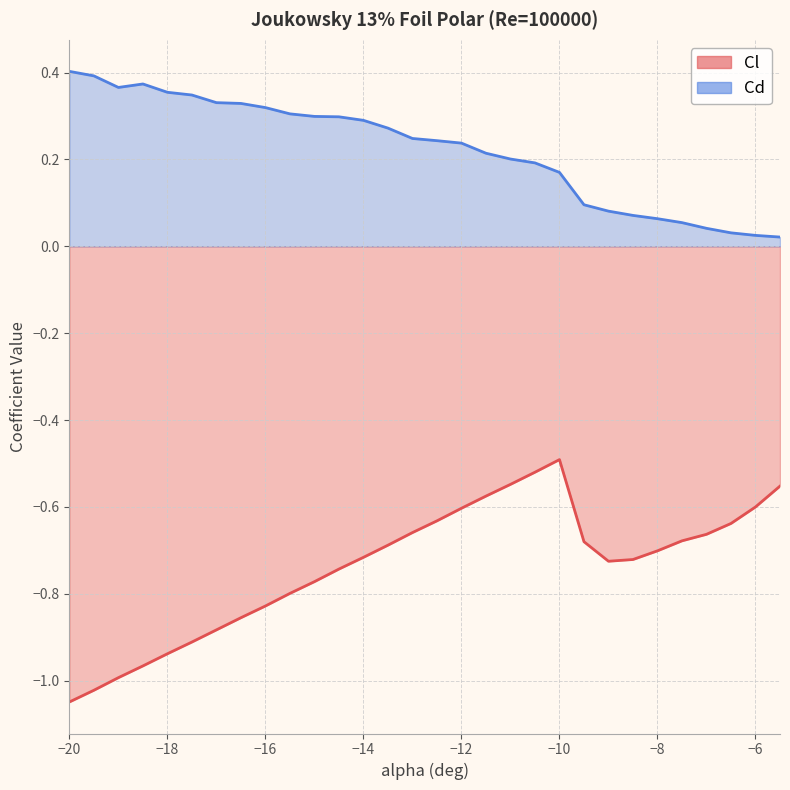

What is the sum of all Cl values?

-22.1